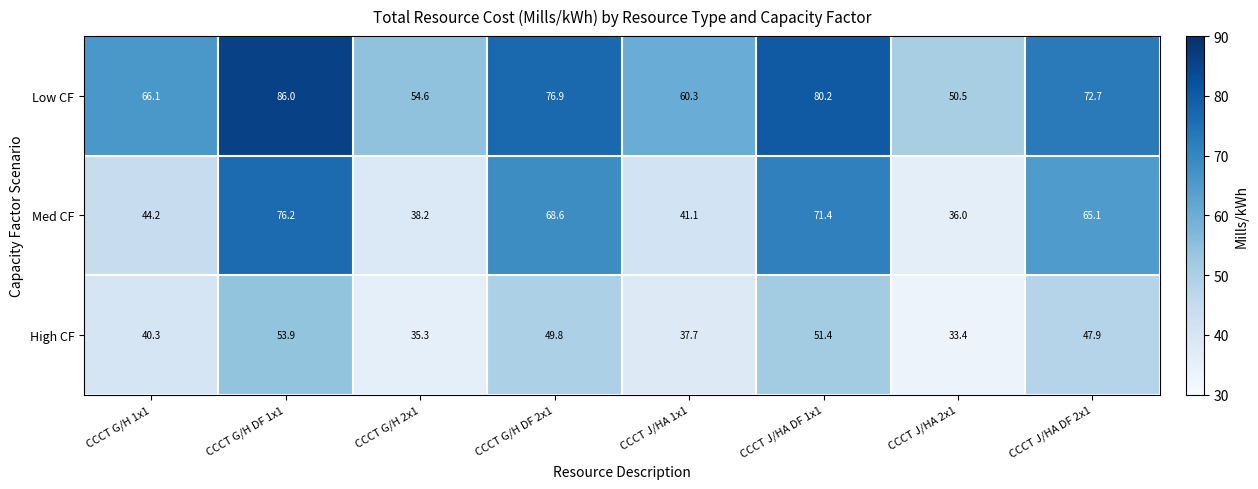

Which series has the largest total across all categories?

Low CF